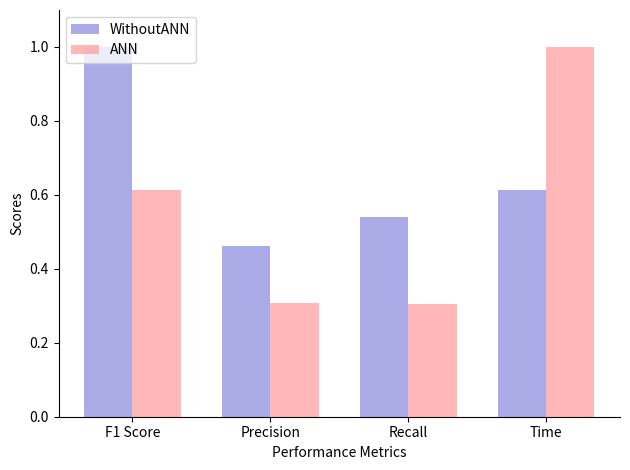

True or false: ANN has a value of 0.6 at Time.

False